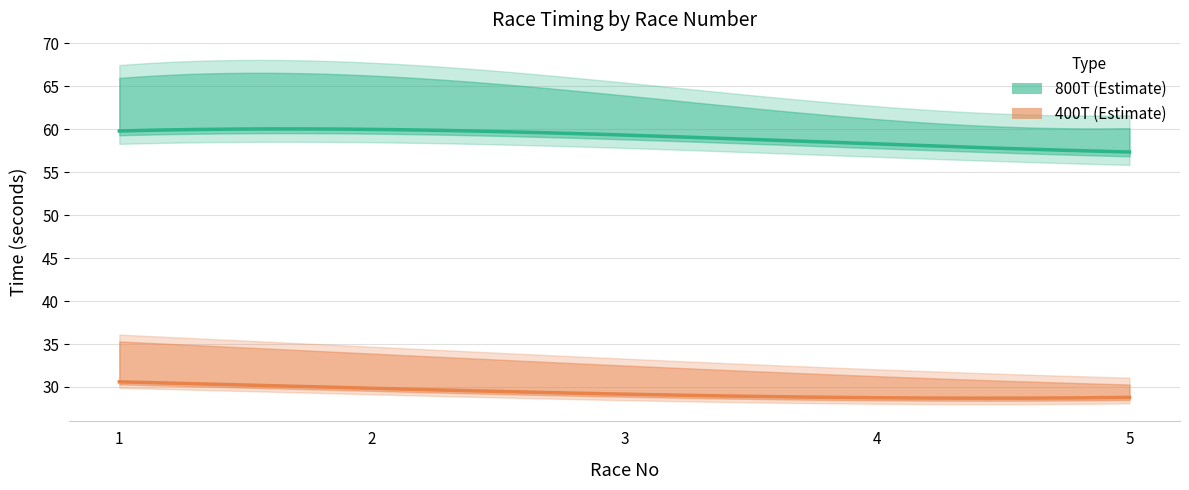

What is the value of the 400T point at the 4th from the left?

29.1